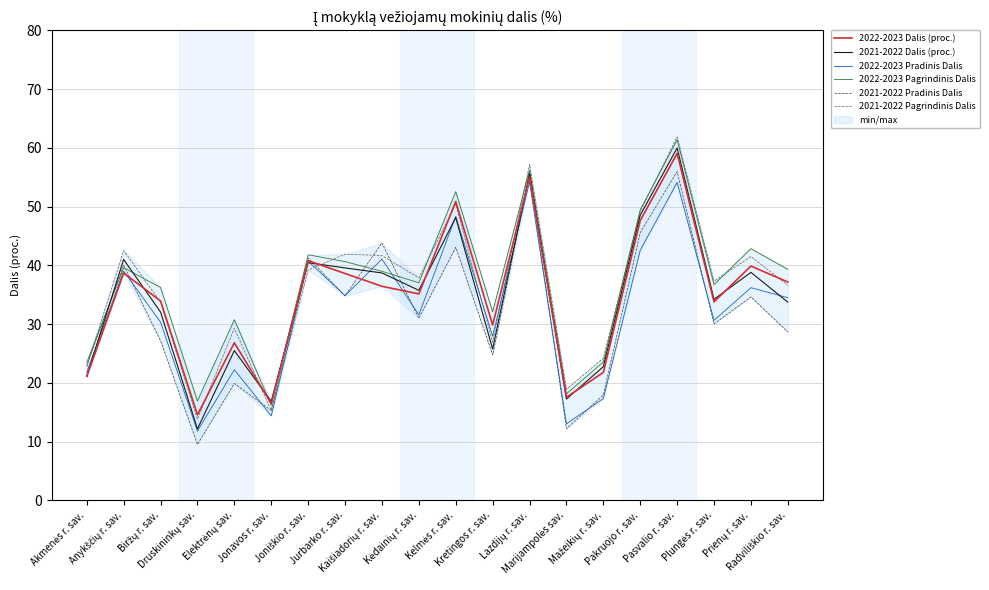

Which has a higher value, Marijampolės sav. or Kaišiadorių r. sav.?

Kaišiadorių r. sav.